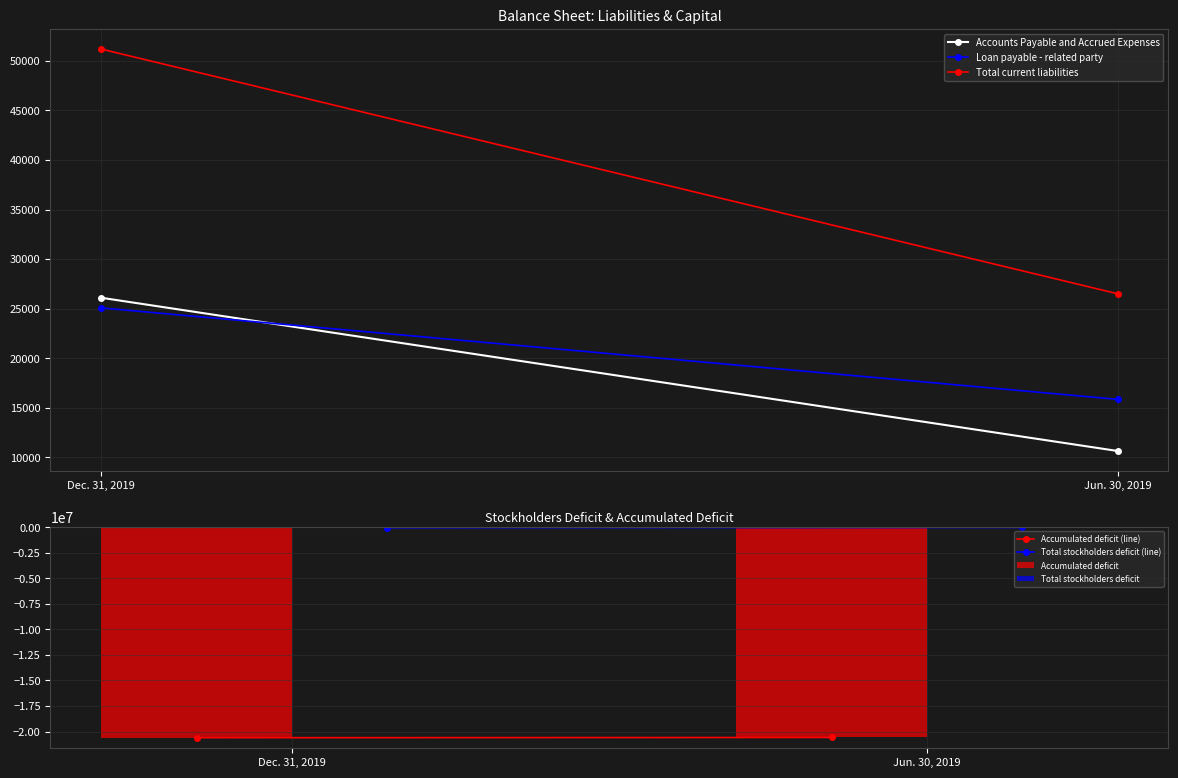

What is the sum of all Accumulated deficit values?

-41187840